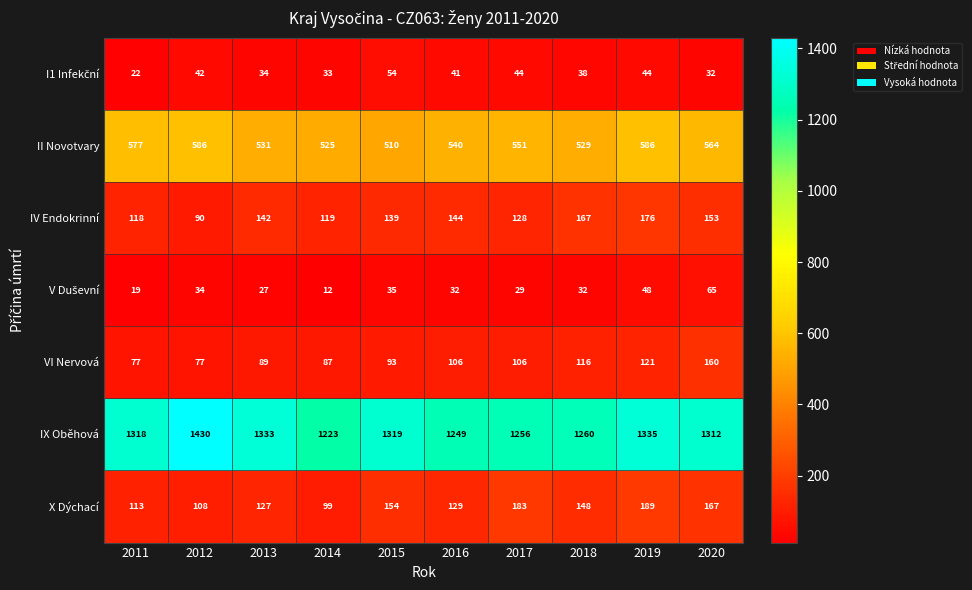

Which label corresponds to the largest value in the chart?

2012